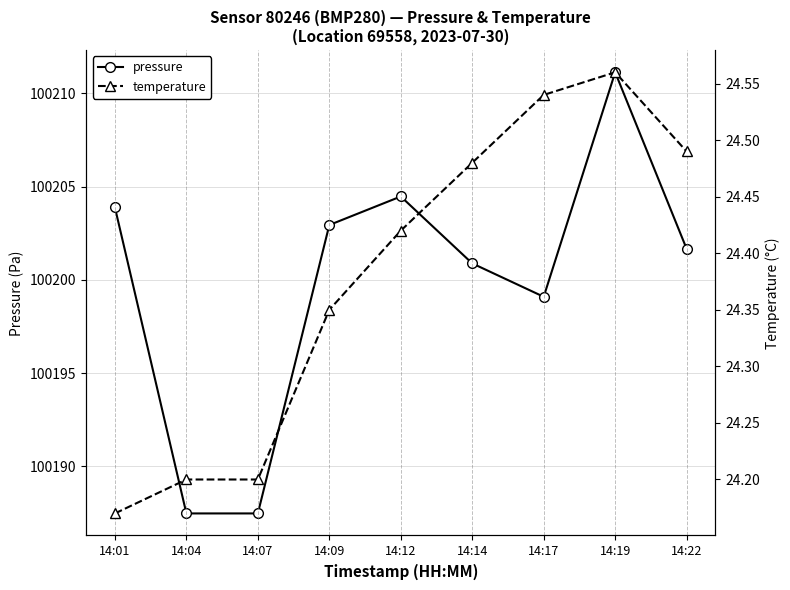

Count the number of data series in this chart.

2